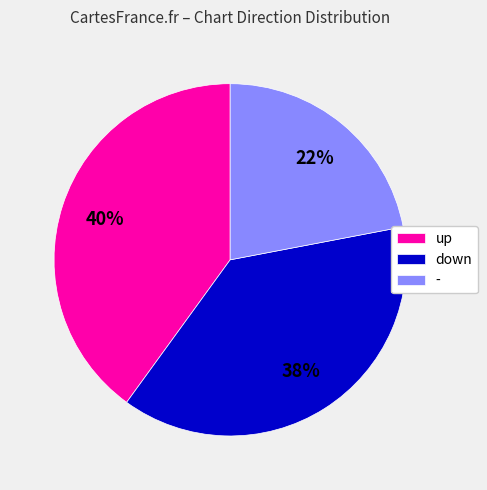

Which has a higher value, down or -?

down